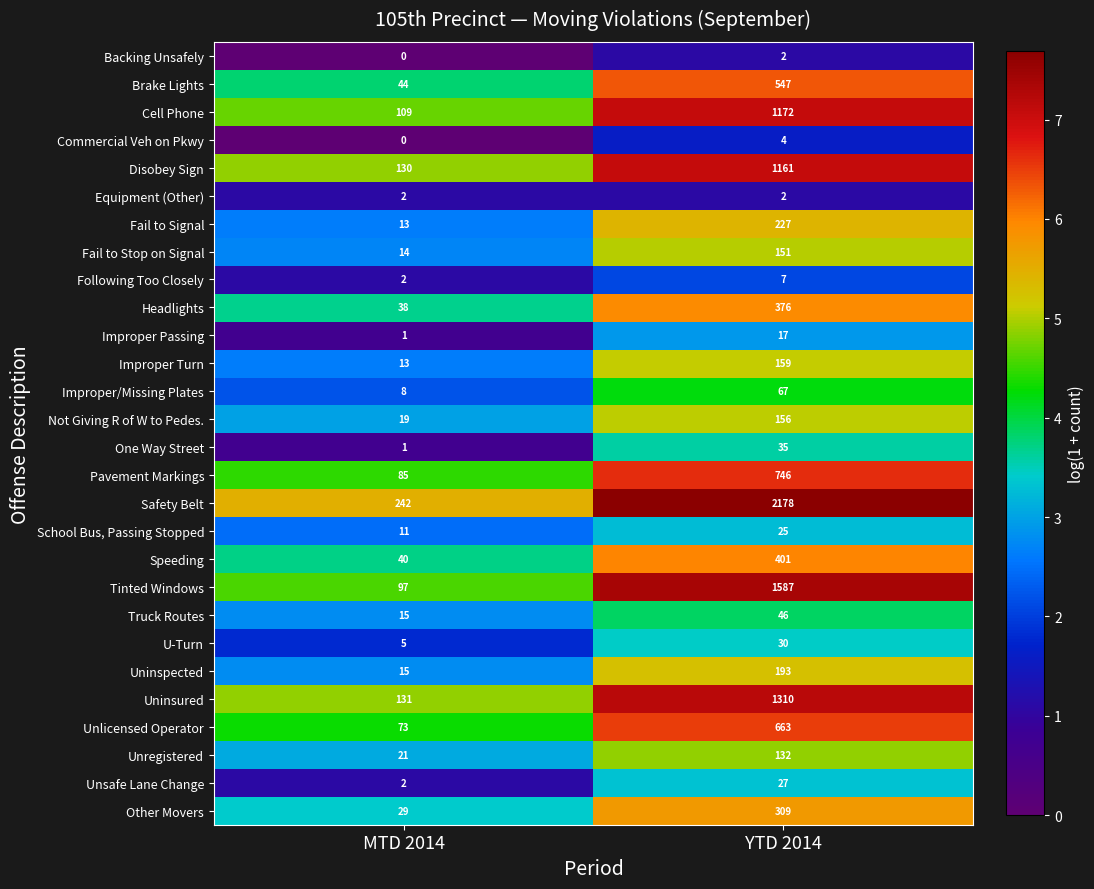

What is the average value of the Other Movers series?

169